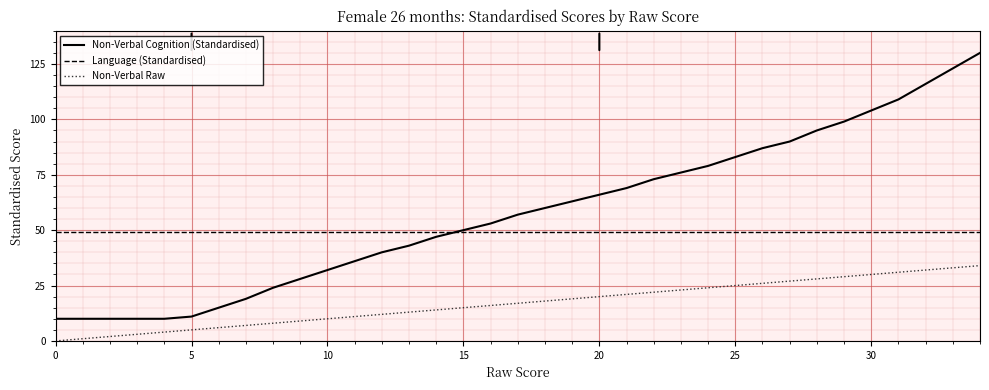

True or false: Non-Verbal Raw and Language (Standardised) intersect in this chart.

False